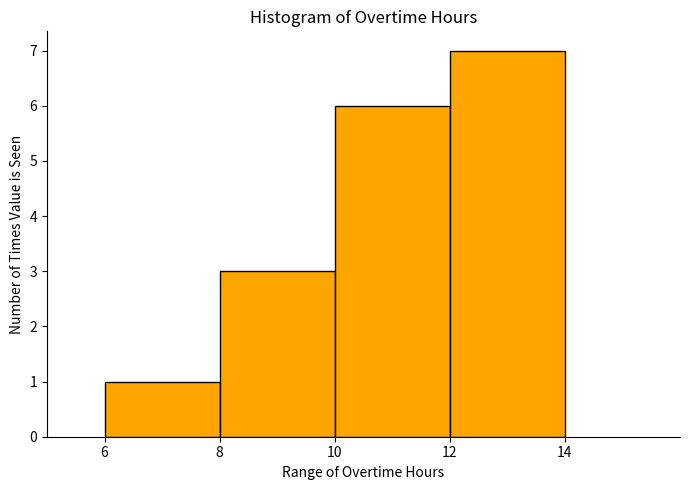

Which range on the x-axis has the tallest bar?

12 to 14